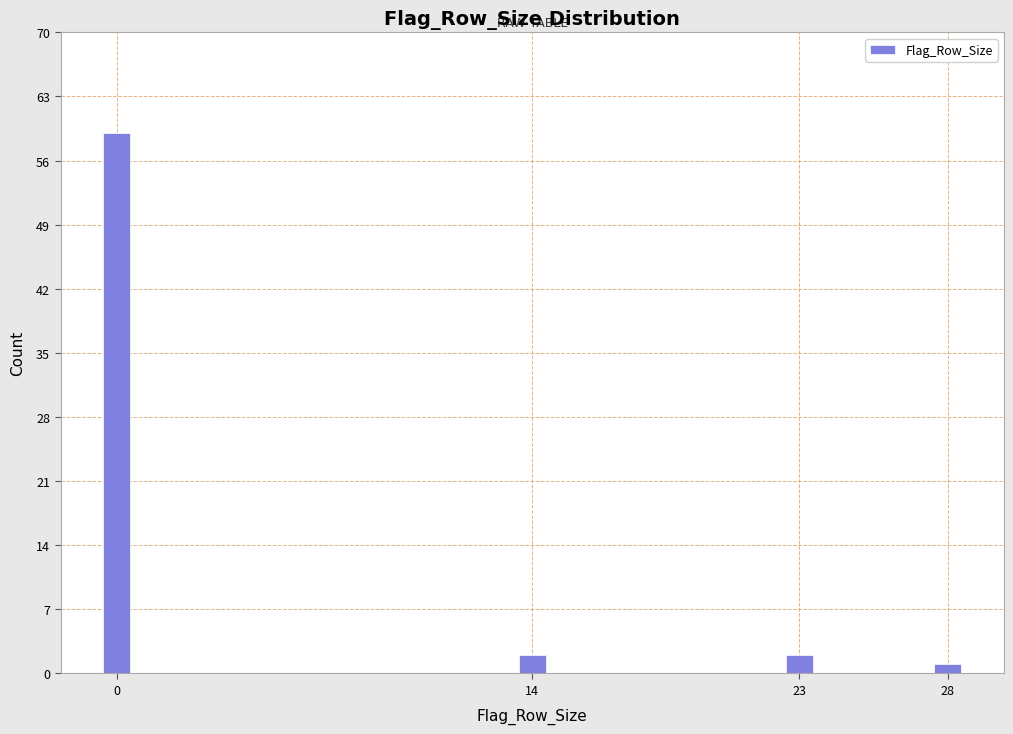

Reading left to right, what are all the values shown in this chart?

59	2	2	1